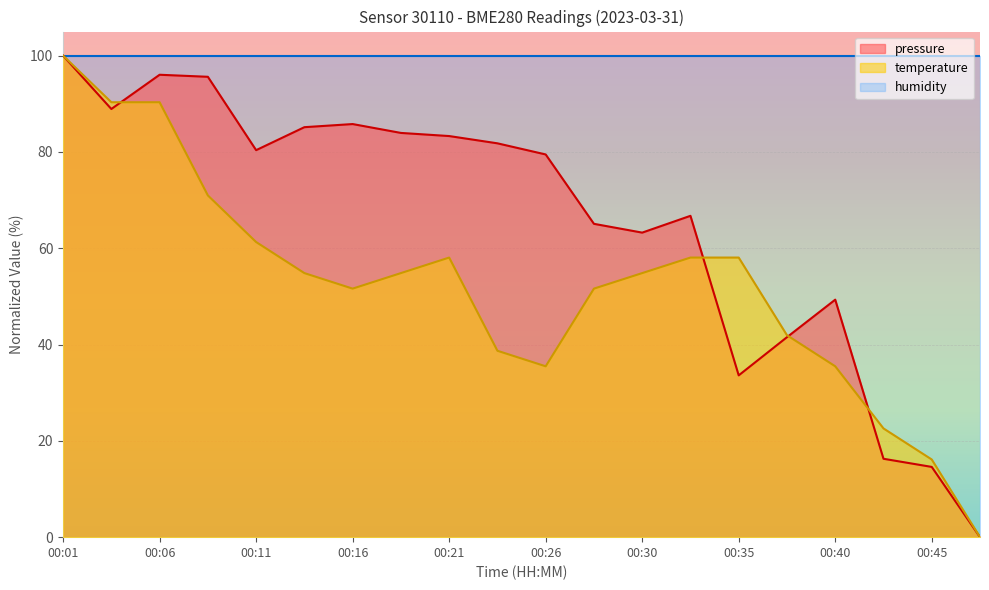

How many values in the temperature series exceed 54?

11